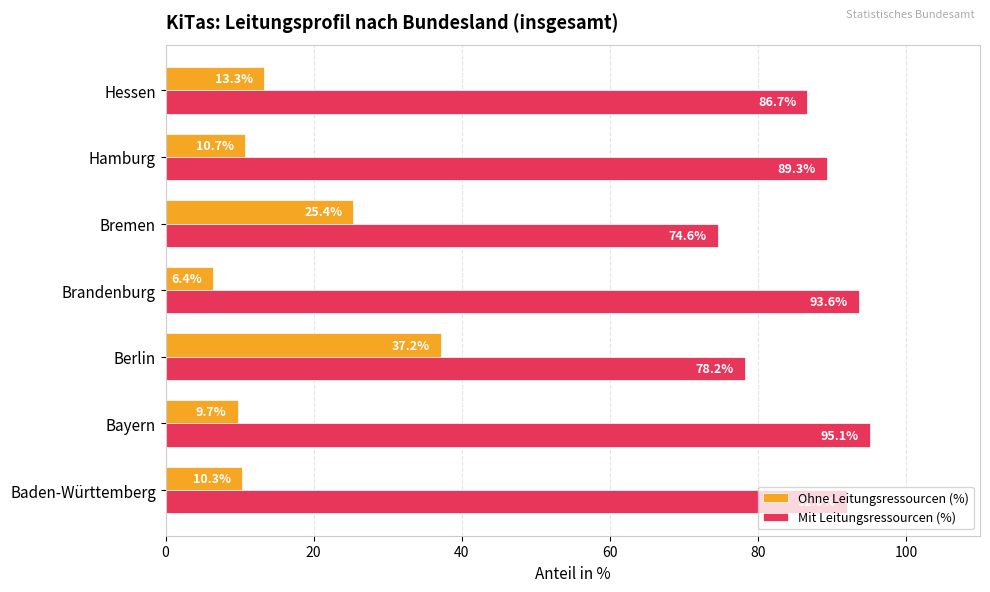

Where is Ohne Leitungsressourcen (%) nearest to the value 21?

Bremen